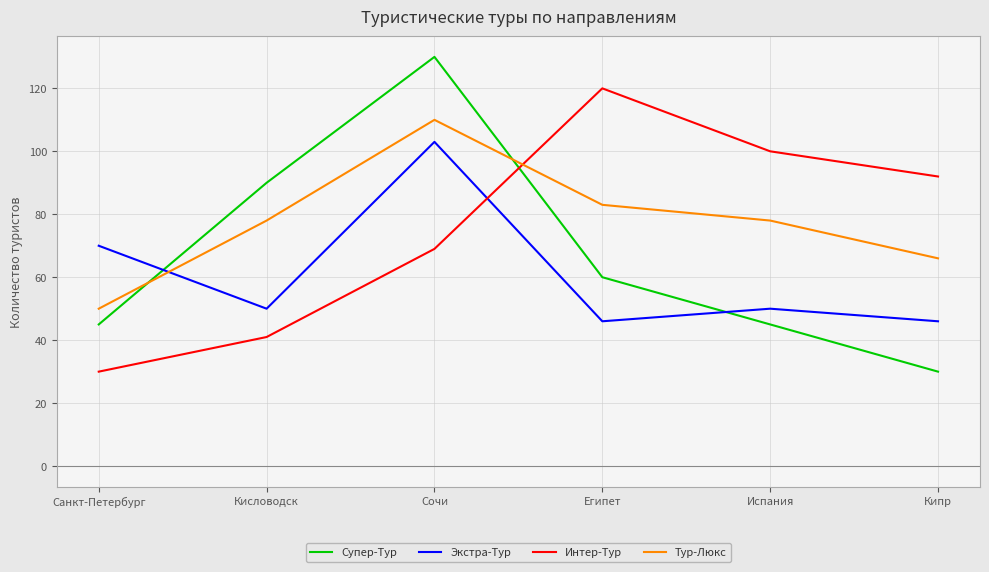

How many lines are shown in the chart?

4